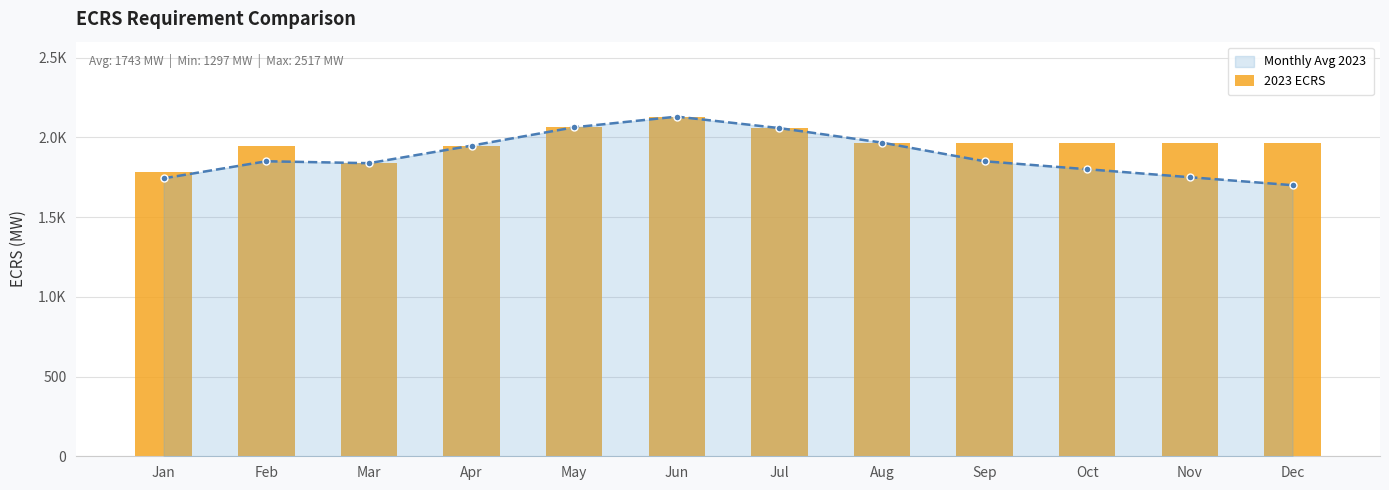

Approximately how many times larger is the value at Oct compared to Apr?

1.0